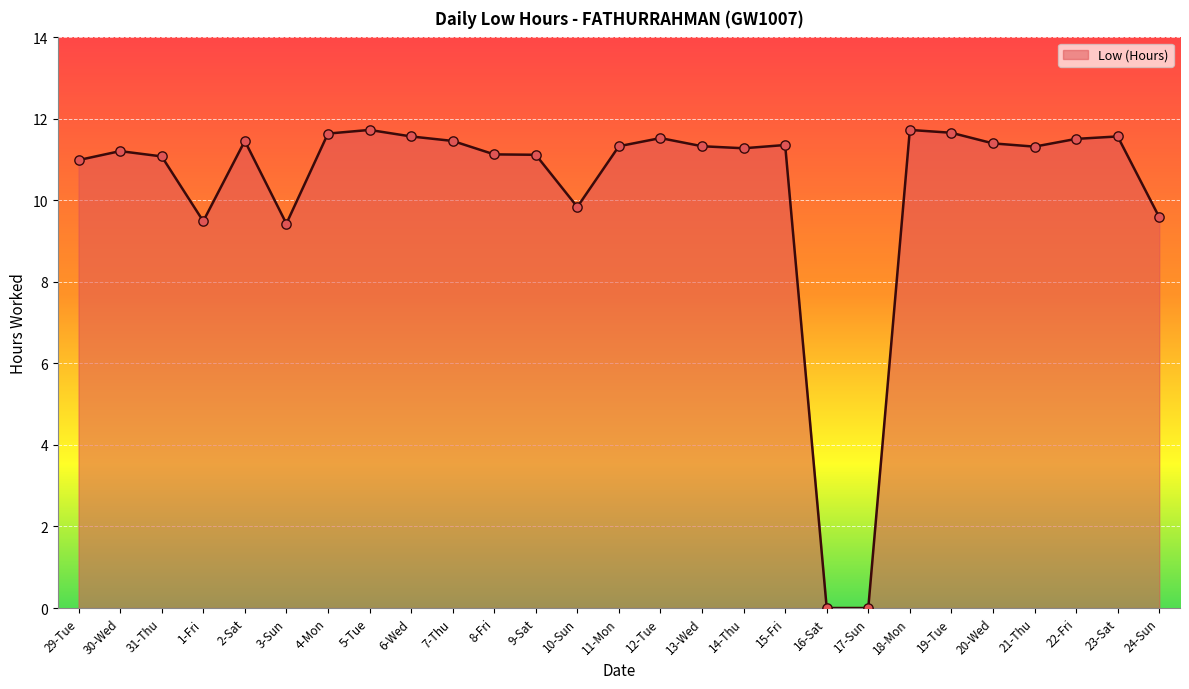

Approximately how many times larger is the value at 8-Fri compared to 29-Tue?

1.0